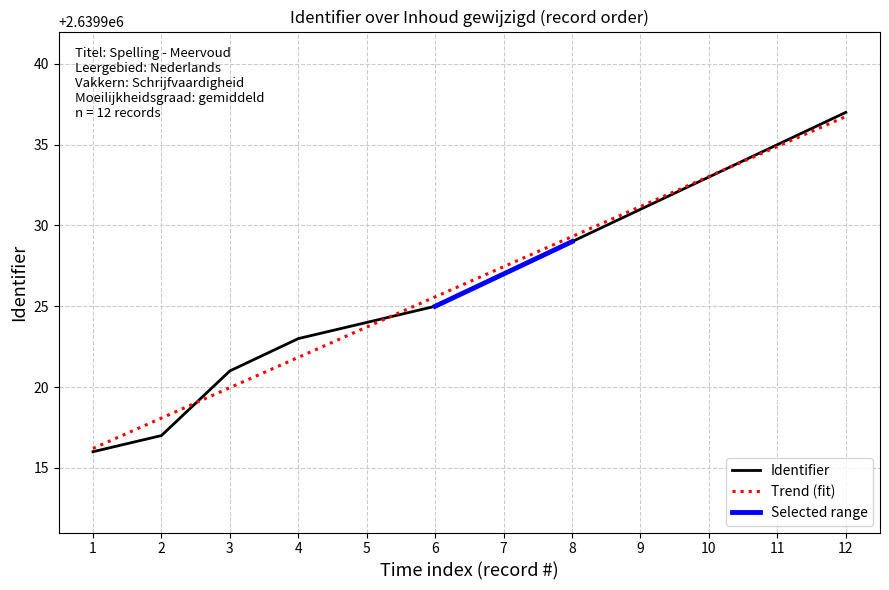

What is the value of the 7th point from the left?

2639927